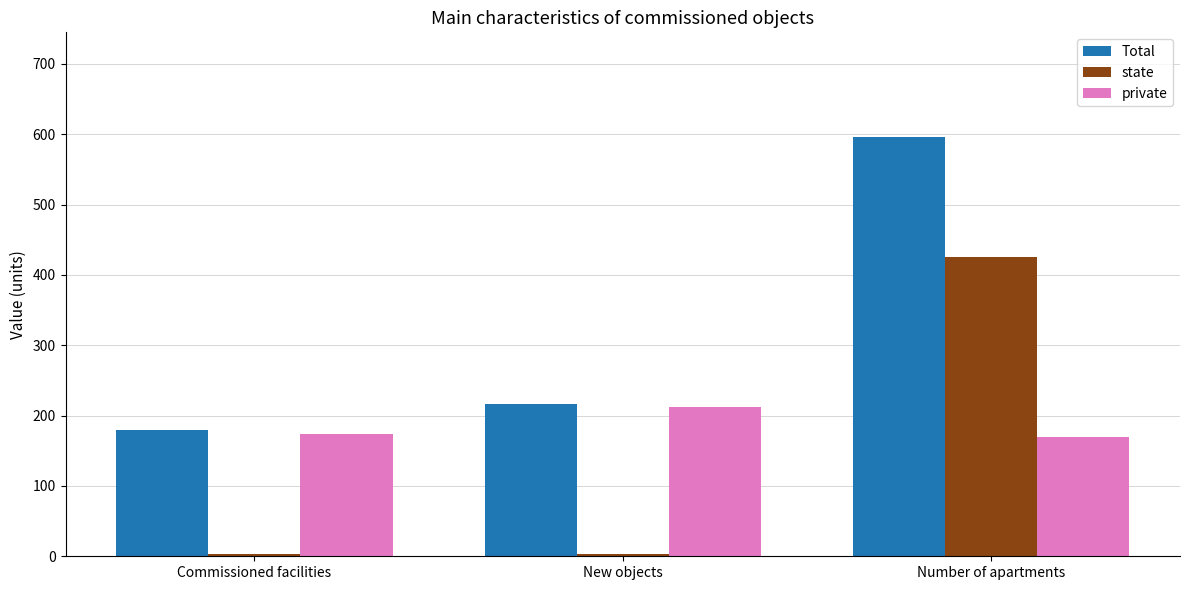

Is it true that Total equals 596 at Number of apartments?

True